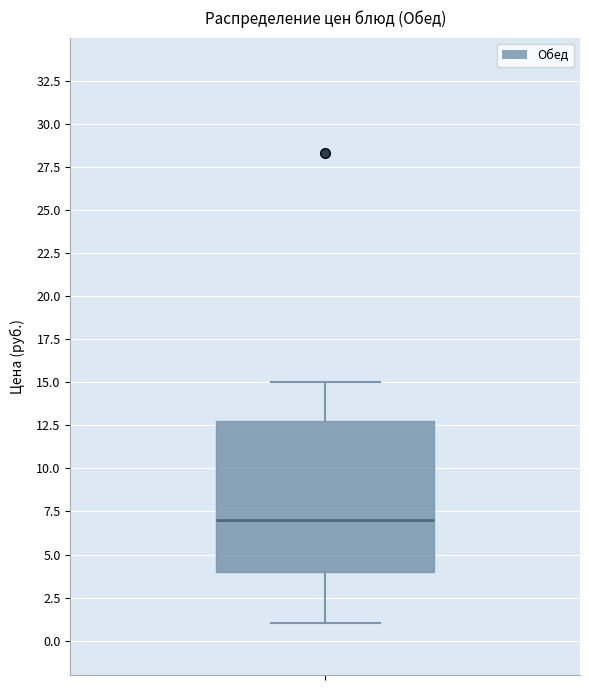

Where is the upper edge of the box on the y-axis? The values are not printed on the chart, so give them approximately, as read against the axis.

13